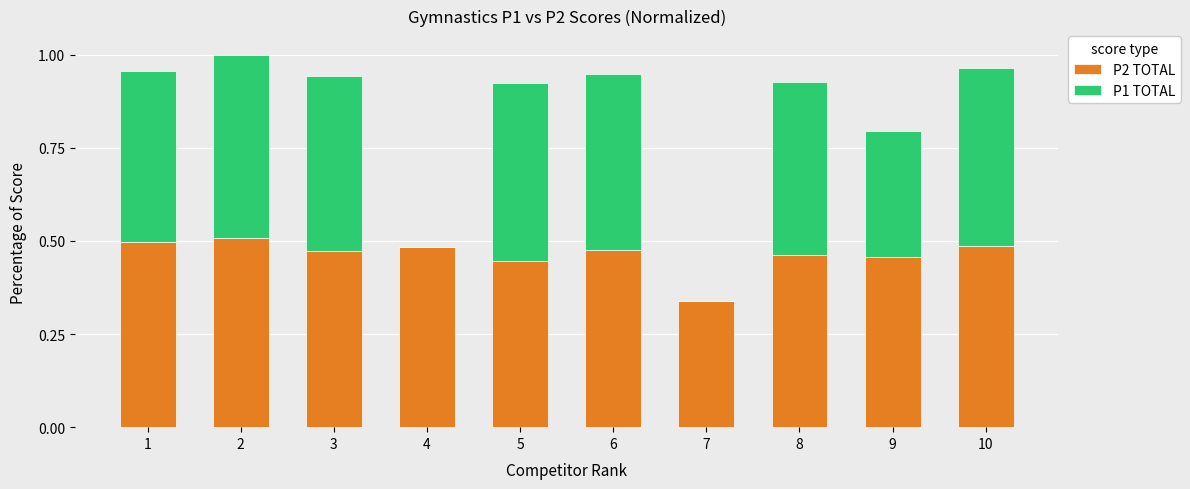

Is it true that P2 TOTAL equals 0.8 at 8?

False